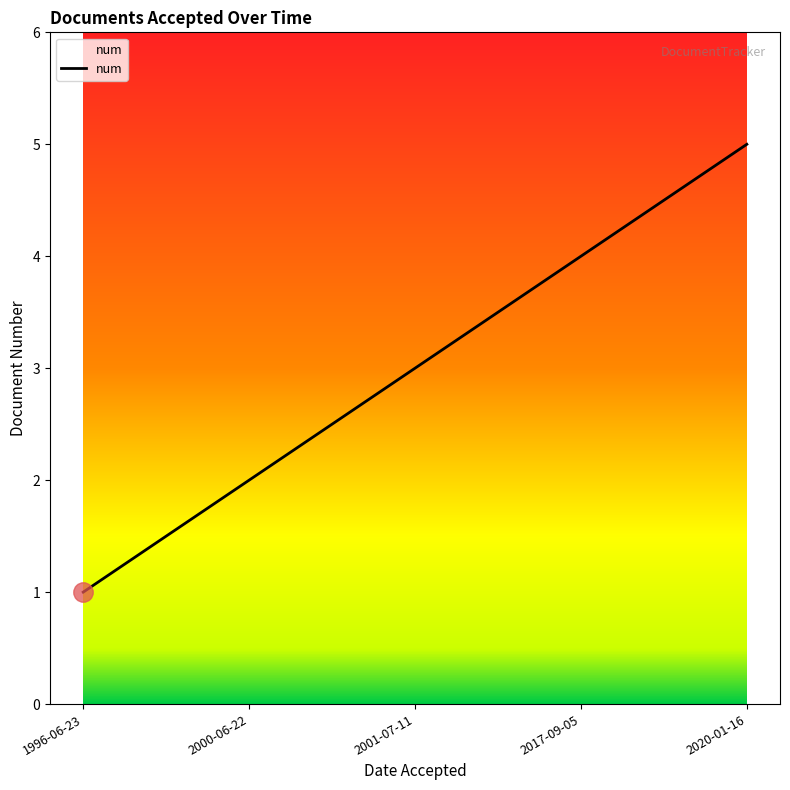

Count the values in the range 2 to 4.

3